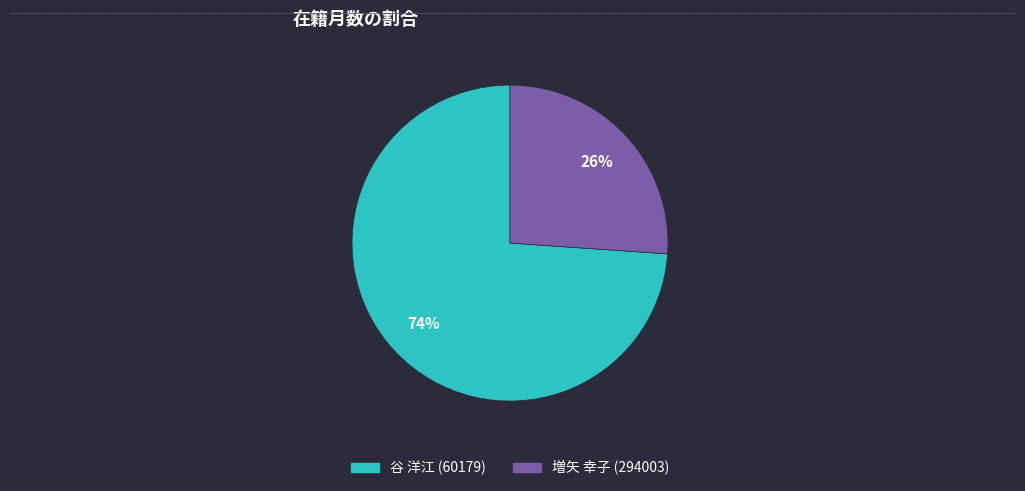

To the nearest percent, what portion does 谷 洋江 (60179) represent?

74%